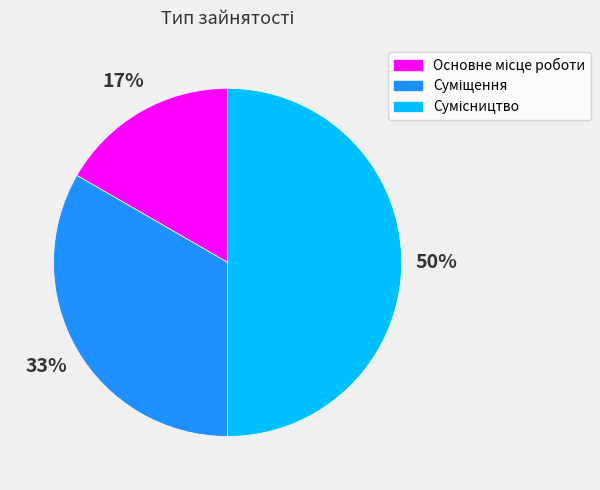

To the nearest percent, what is the average slice percentage?

33%